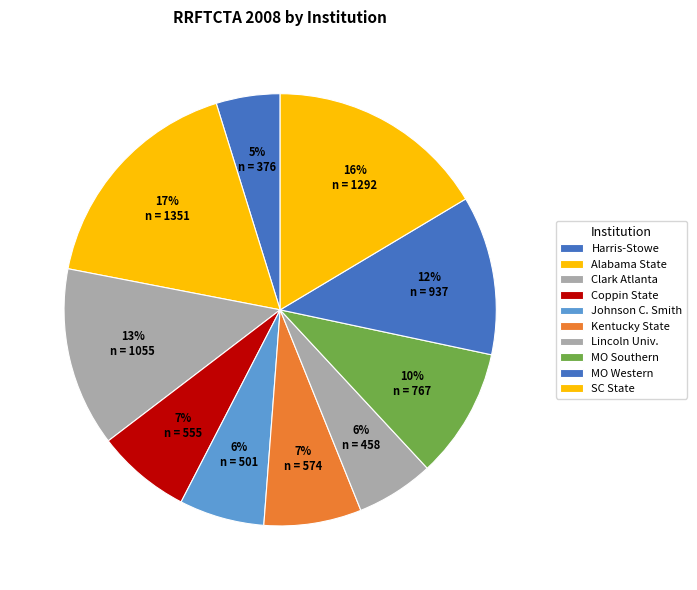

How many segments does this pie chart have?

10